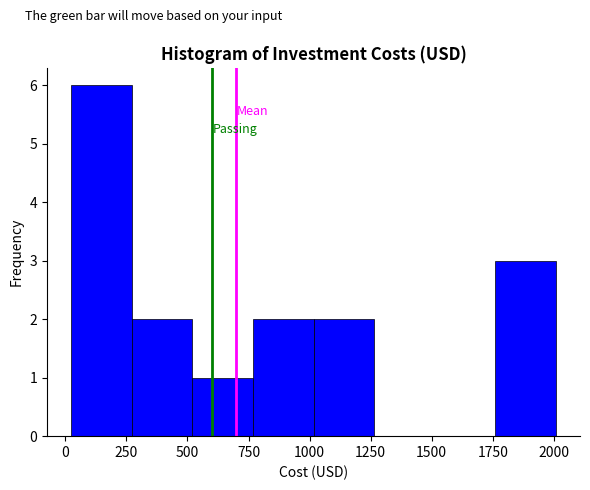

Reading left to right, transcribe this chart: for each bar, give the range it covers on the x-axis and its height. Neither the bar edges nor the heights are printed on the chart, so give them approximately, as read against the axes.

0 to 250: 6
250 to 500: 2
500 to 750: 1
750 to 1000: 2
1000 to 1250: 2
1250 to 1500: 0
1500 to 1750: 0
1750 to 2000: 3